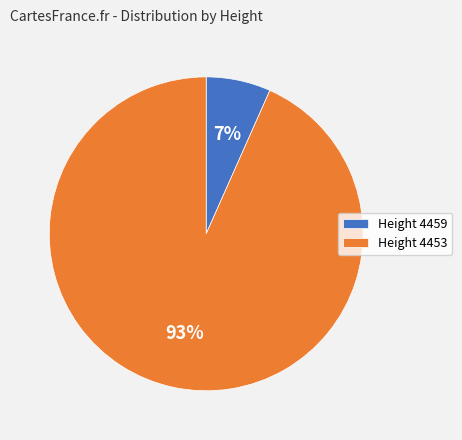

Is there a majority slice in this chart?

Yes